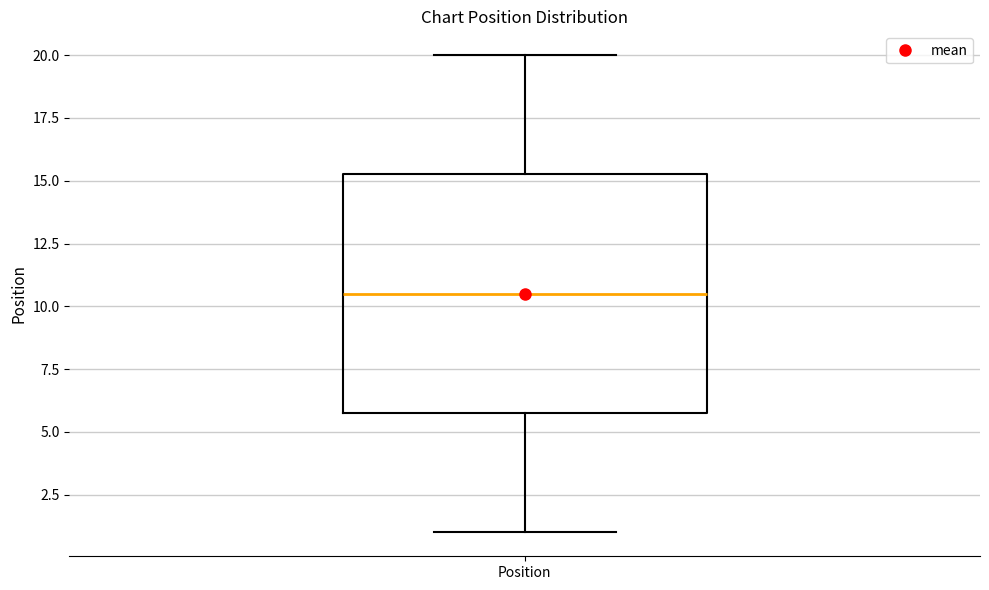

Where is the upper edge of the box for Position on the y-axis? The values are not printed on the chart, so give them approximately, as read against the axis.

15.5